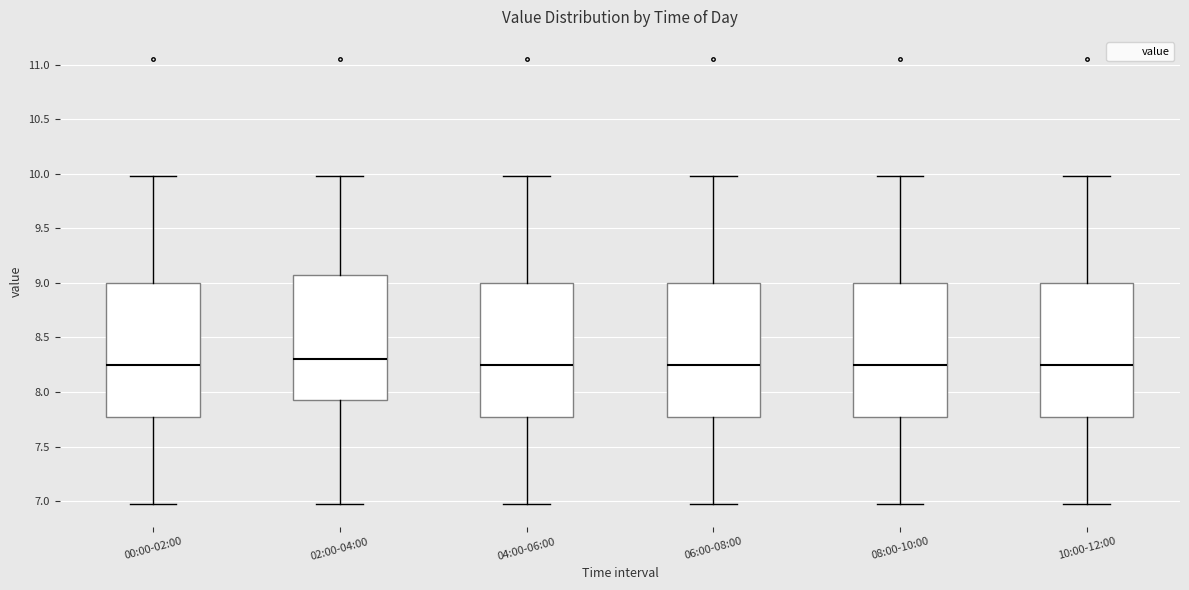

Reading left to right, read every box against the y-axis: the position of its median line, the range the box covers, and the ends of its whiskers. The values are not printed on the chart, so give them approximately, as read against the axis.

00:00-02:00: median 8.25, box 7.80 to 9.00, whiskers 6.95 to 10.00
02:00-04:00: median 8.30, box 7.90 to 9.05, whiskers 6.95 to 10.00
04:00-06:00: median 8.25, box 7.80 to 9.00, whiskers 6.95 to 10.00
06:00-08:00: median 8.25, box 7.80 to 9.00, whiskers 6.95 to 10.00
08:00-10:00: median 8.25, box 7.80 to 9.00, whiskers 6.95 to 10.00
10:00-12:00: median 8.25, box 7.80 to 9.00, whiskers 6.95 to 10.00